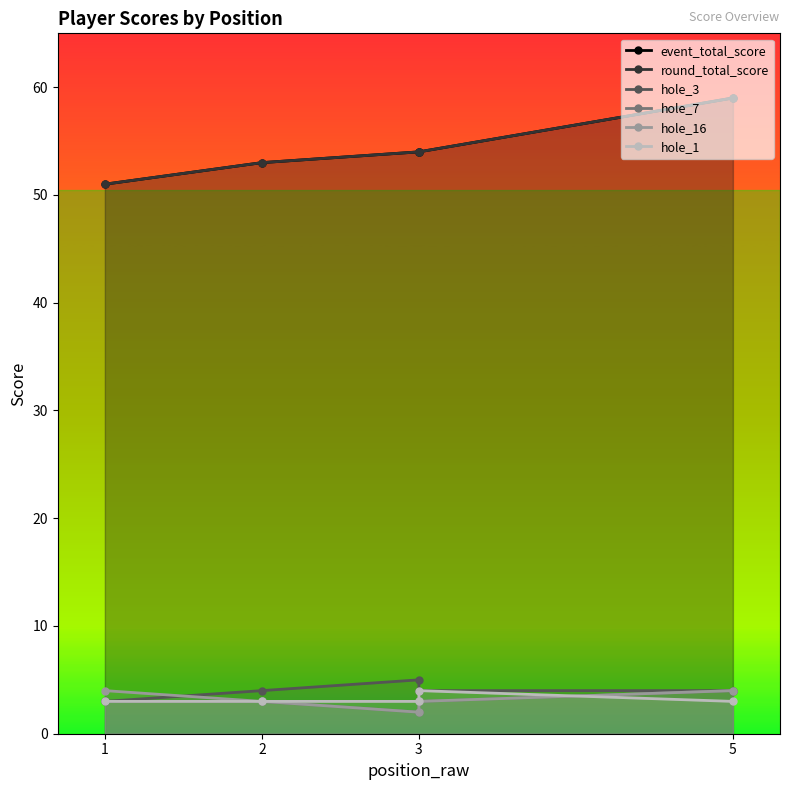

Between 1 and 2, which series saw the biggest shift?

event_total_score